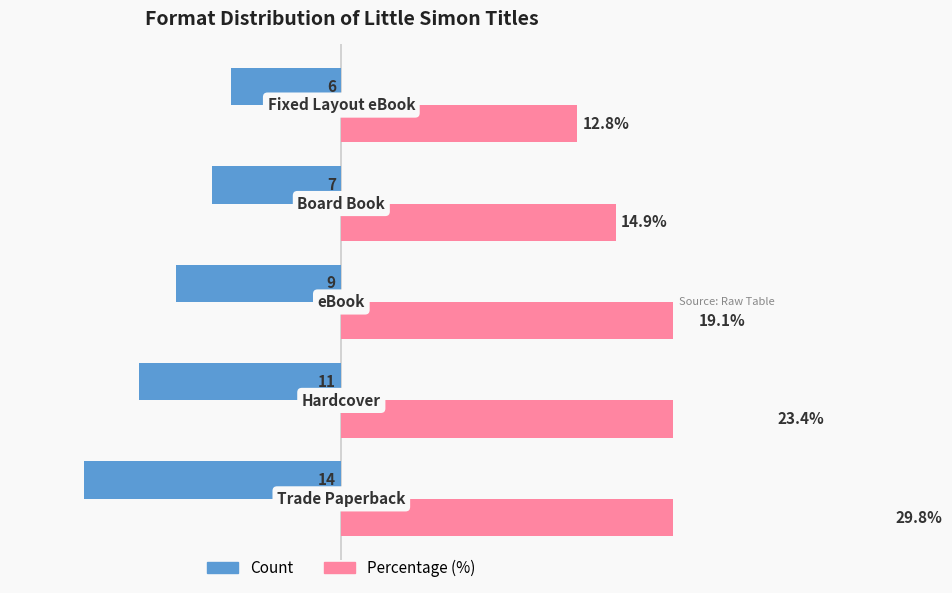

Which series has the largest range (max minus min)?

Percentage (%)